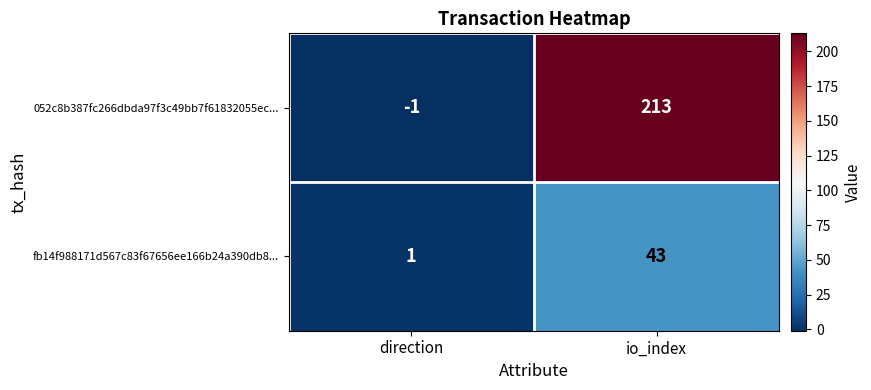

Which series has the largest range (max minus min)?

052c8b387fc266dbda97f3c49bb7f61832055ec...